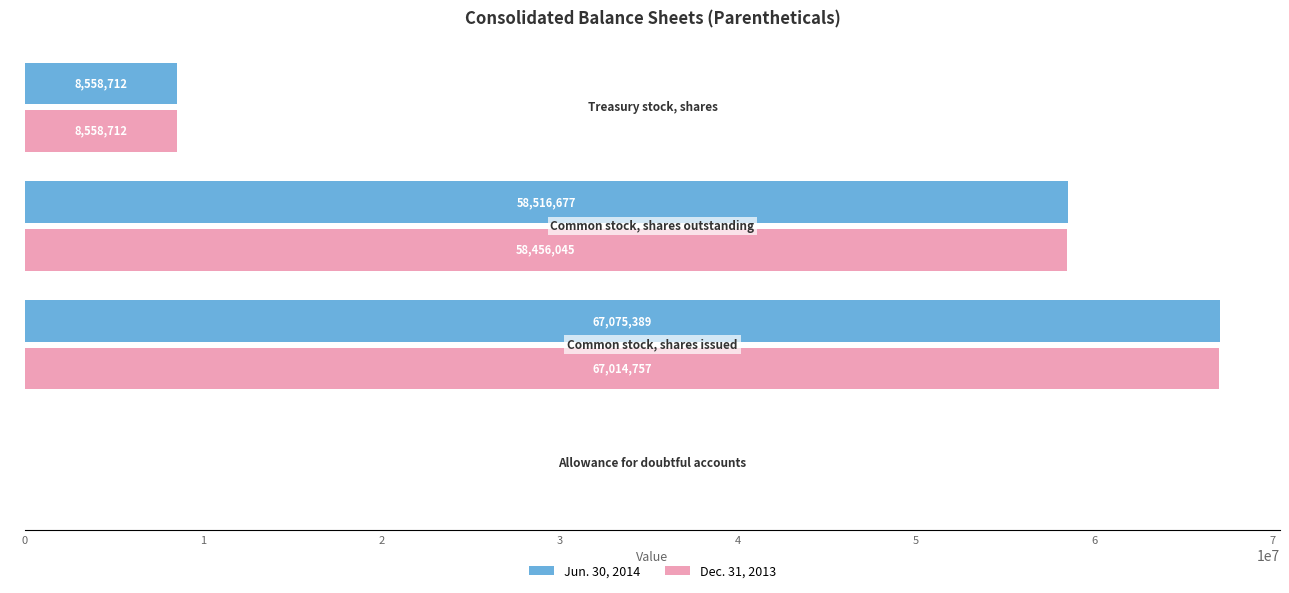

Which series has the largest total across all categories?

Jun. 30, 2014